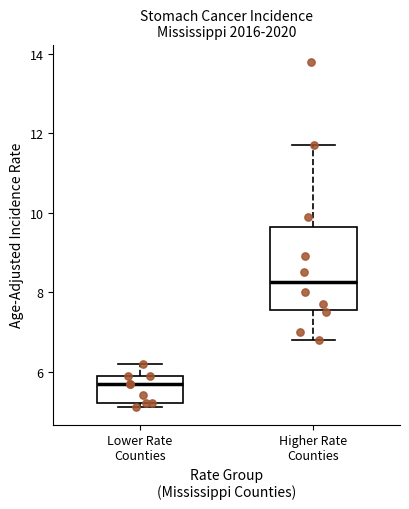

Reading left to right, transcribe this box plot: for each box, give where its median line is, the range the box spans, and where its two whiskers end, as read against the y-axis. The values are not printed on the chart, so give them approximately, as read against the axis.

Lower Rate Counties: median 5.8, box 5.2 to 6.0, whiskers 5.2 (just below the box's lower edge) to 6.2
Higher Rate Counties: median 8.2, box 7.6 to 9.6, whiskers 6.8 to 11.8